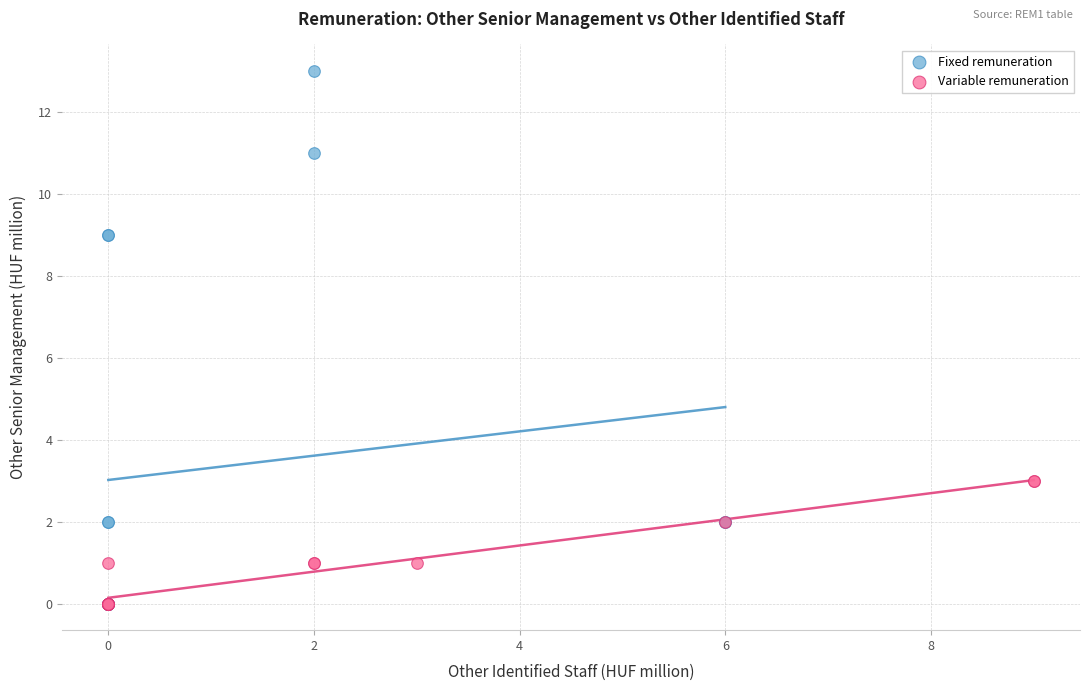

Which series reaches the maximum Y coordinate?

Fixed remuneration